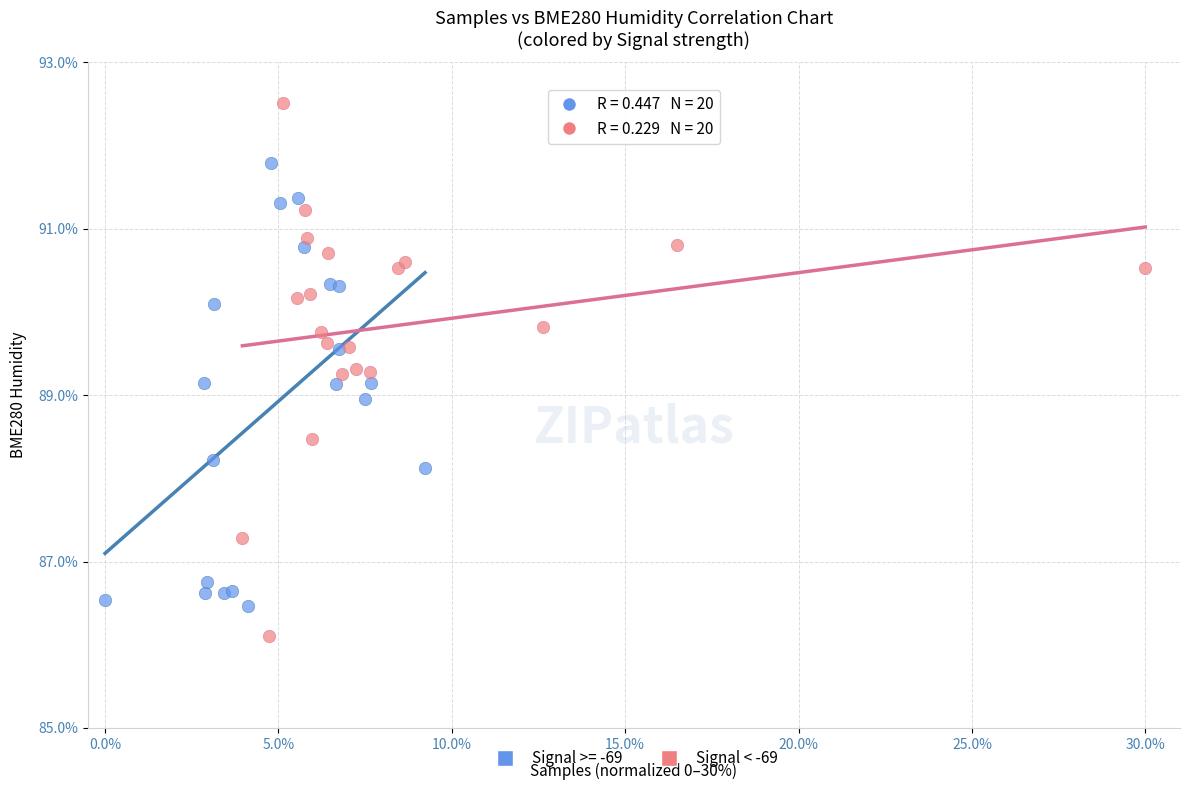

Which series has the widest spread of Y values?

Signal < -69